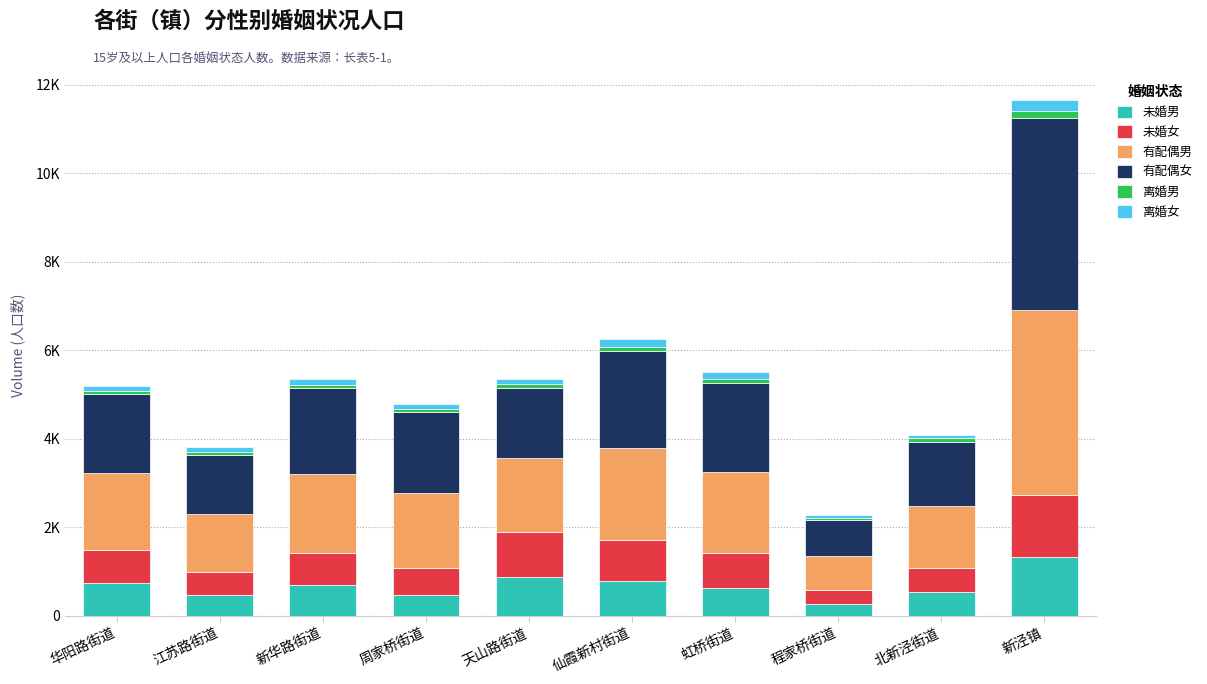

Between 天山路街道 and 江苏路街道, which is larger?

天山路街道